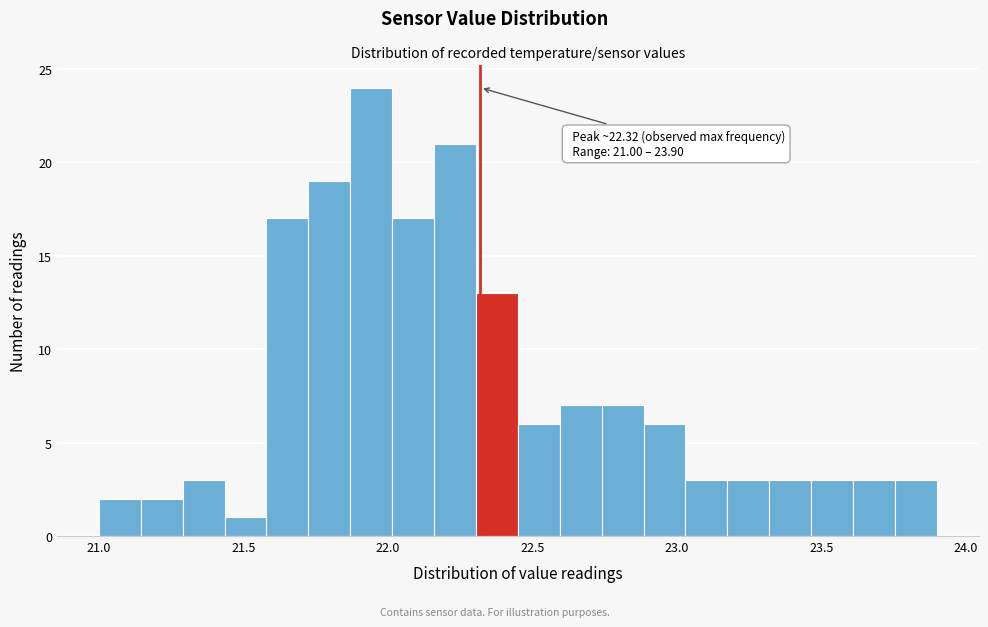

Read against the x-axis, roughly where is the centre of the tallest bar?

21.95